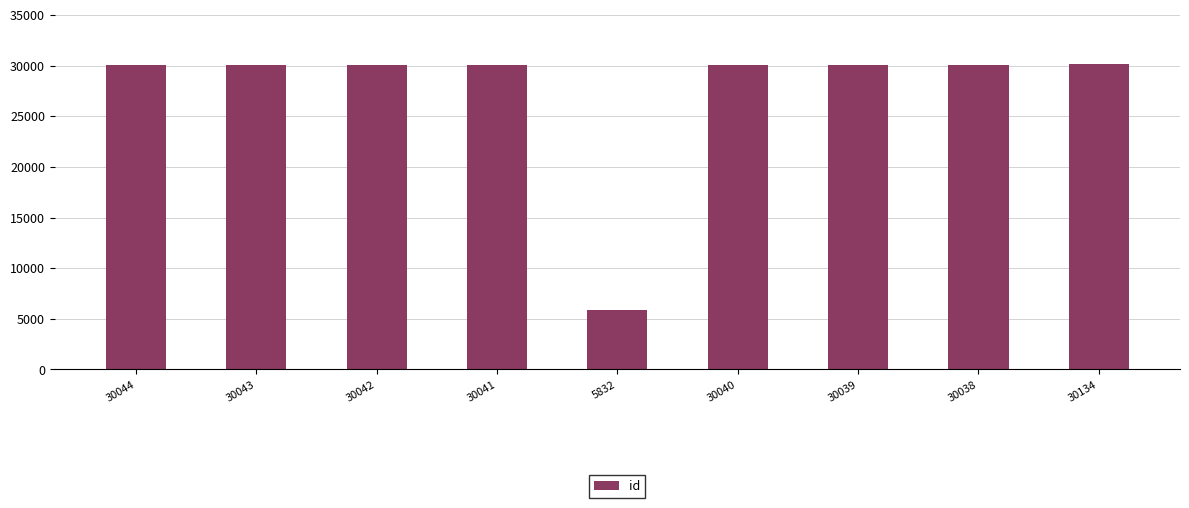

Approximately how many times larger is the value at 30040 compared to 30041?

1.0